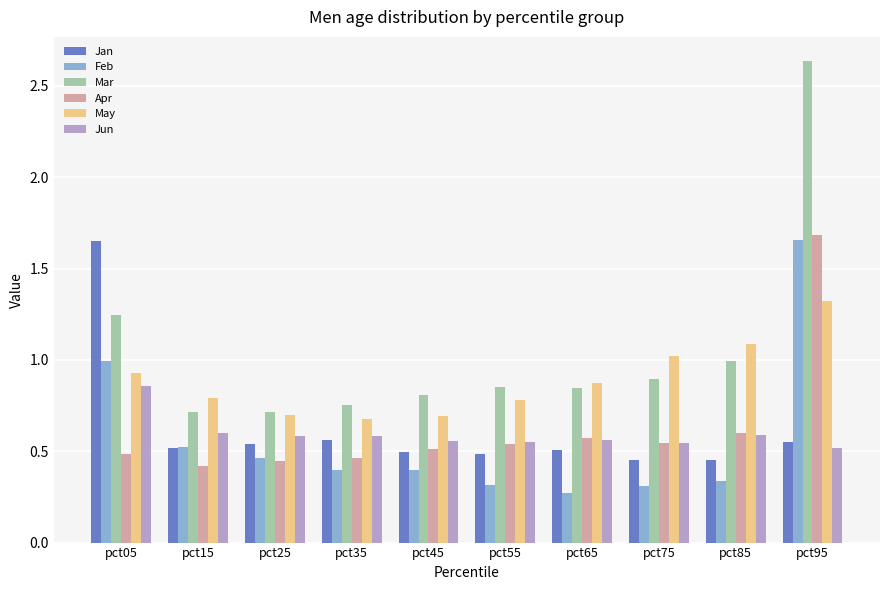

Which series changed the most between pct55 and pct95?

Mar